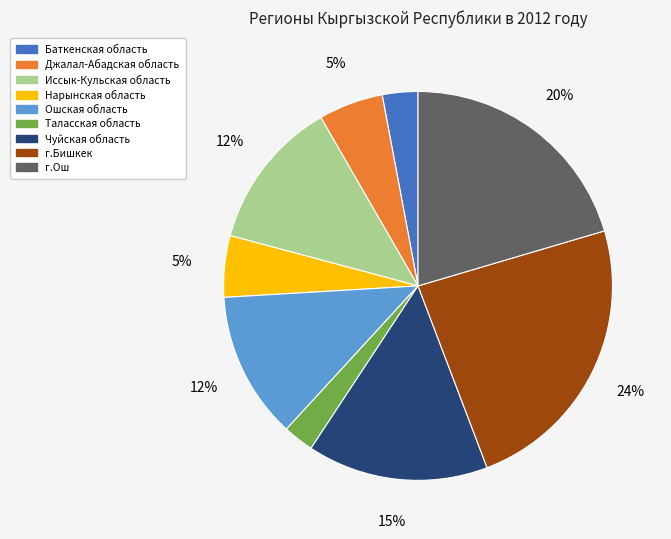

Which has a higher value, Нарынская область or г.Бишкек?

г.Бишкек